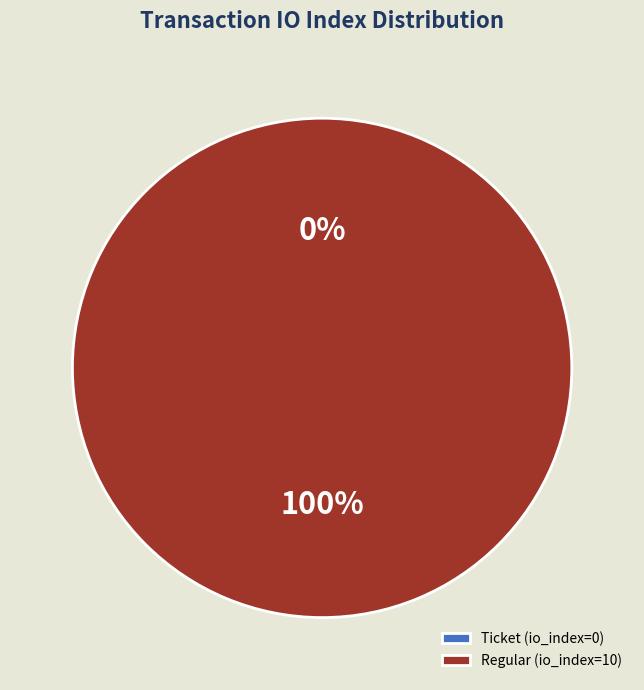

The Regular (io_index=10) slice represents 85% of the pie. True or false?

False